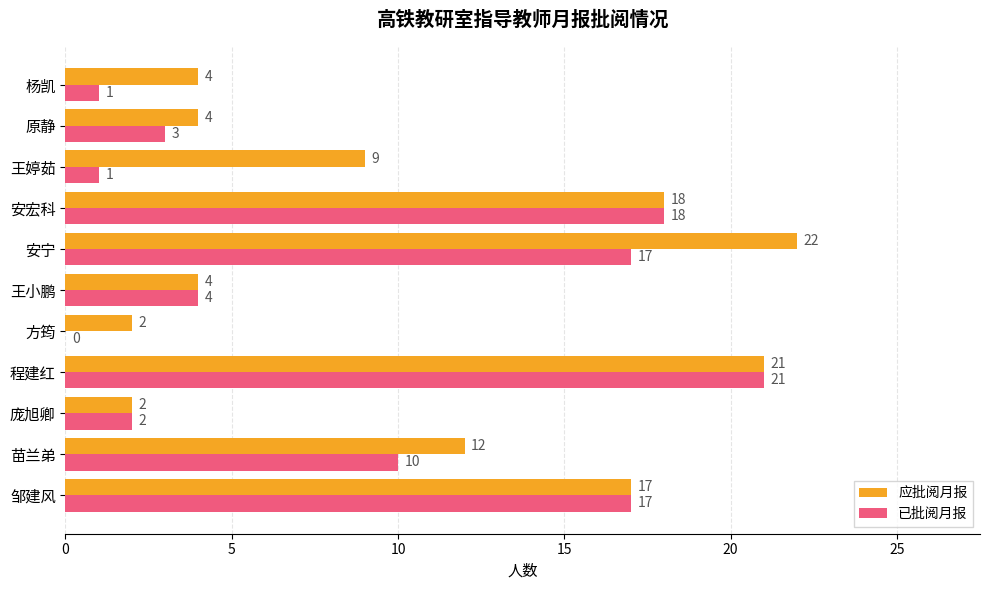

At which category is the sum across all series the highest?

程建红